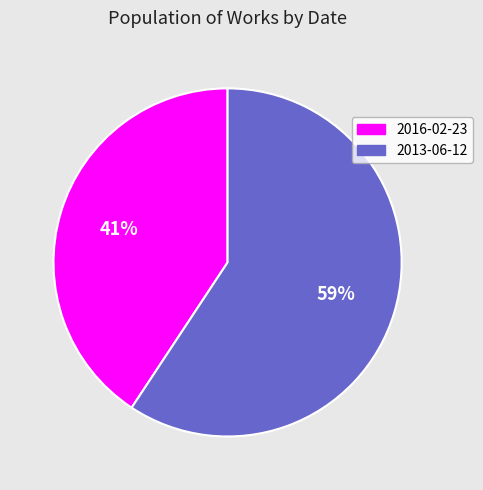

Combined, do 2016-02-23 and 2013-06-12 account for over 50%?

Yes